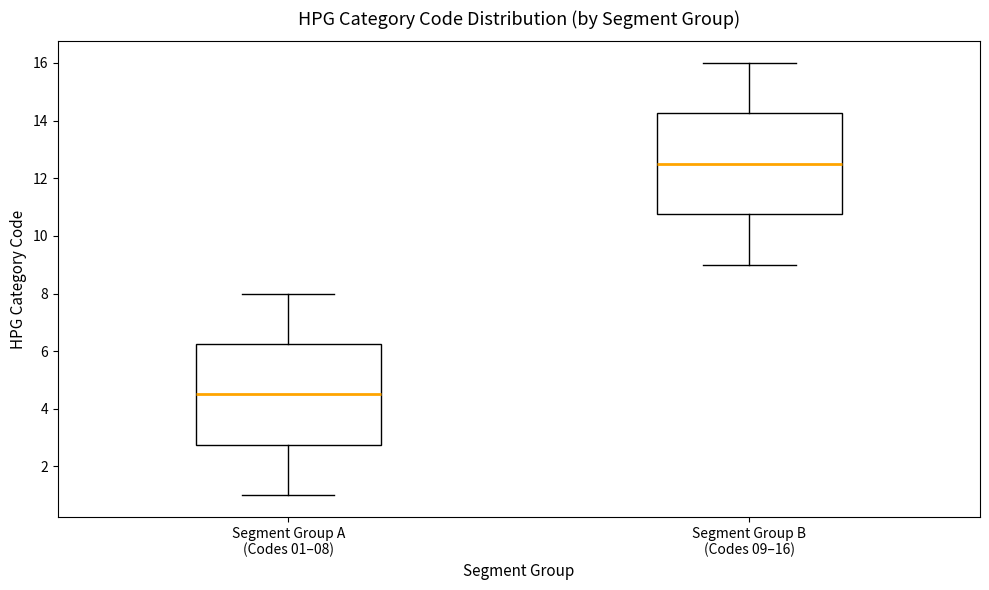

Reading left to right, read every box against the y-axis: the position of its median line, the range the box covers, and the ends of its whiskers. The values are not printed on the chart, so give them approximately, as read against the axis.

Segment Group A (Codes 01–08): median 4.6, box 2.8 to 6.2, whiskers 1.0 to 8.0
Segment Group B (Codes 09–16): median 12.6, box 10.8 to 14.2, whiskers 9.0 to 16.0